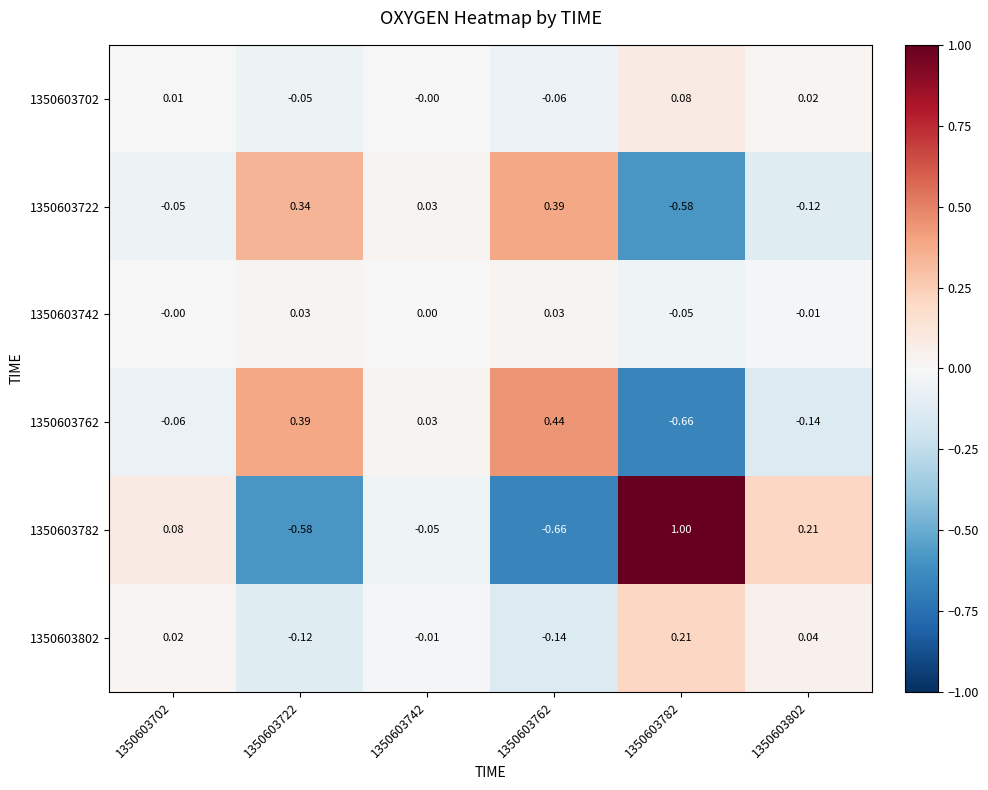

Is the value of 1350603702 at 1350603762 greater than the value of 1350603782 at 1350603802?

No